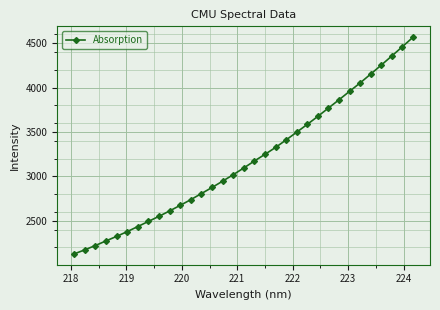

How many data points are less than 3095?

16